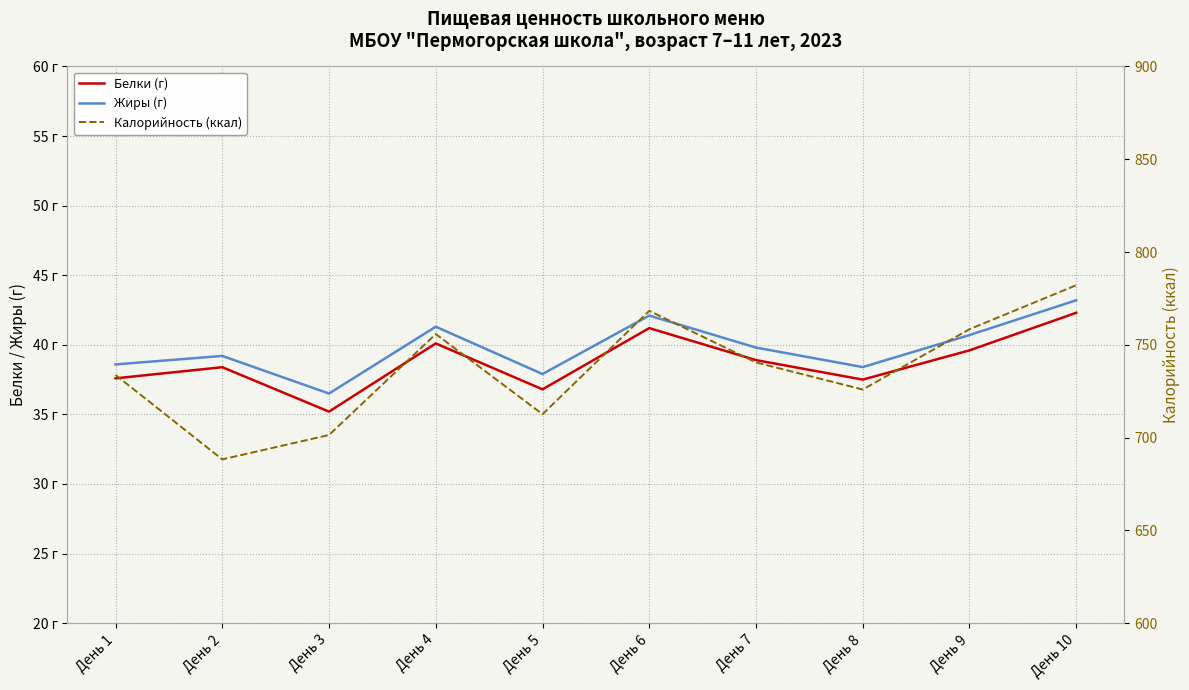

Which category has the highest value across all series?

День 10